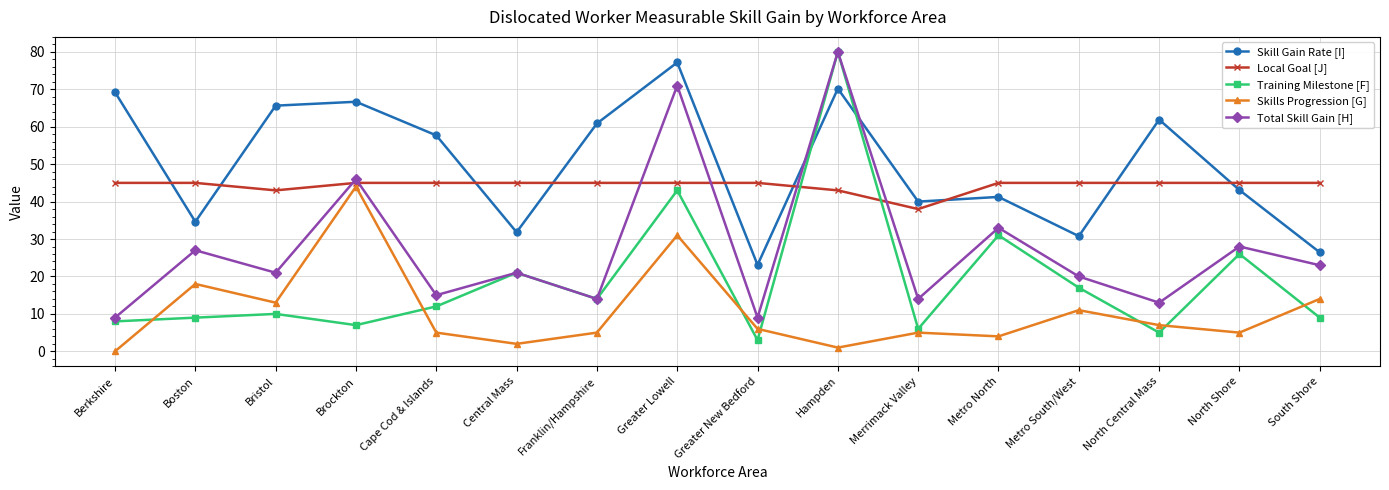

True or false: Training Milestone [F] has more than 0 interior local peaks.

True